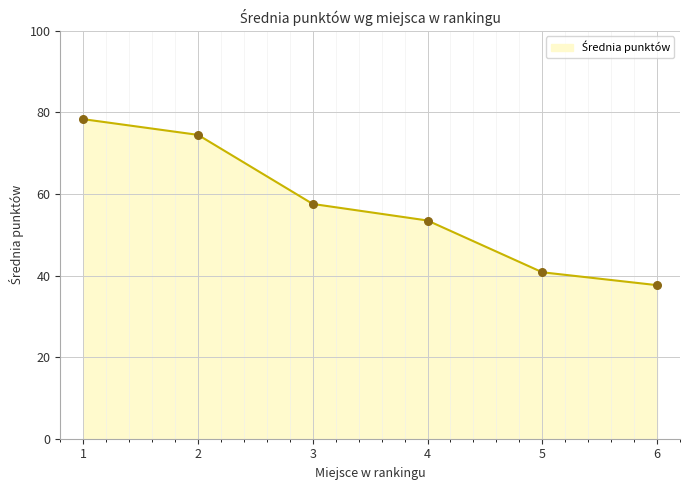

What is the ratio of the value at 2 to the value at 3?

1.3